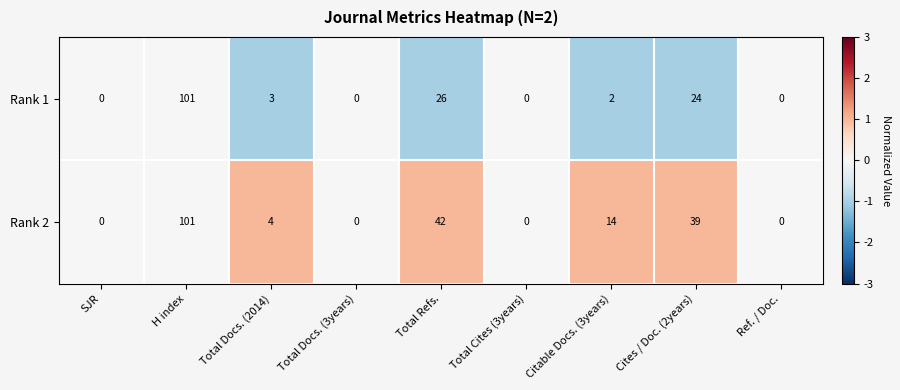

Which series has the largest total across all categories?

Rank 2